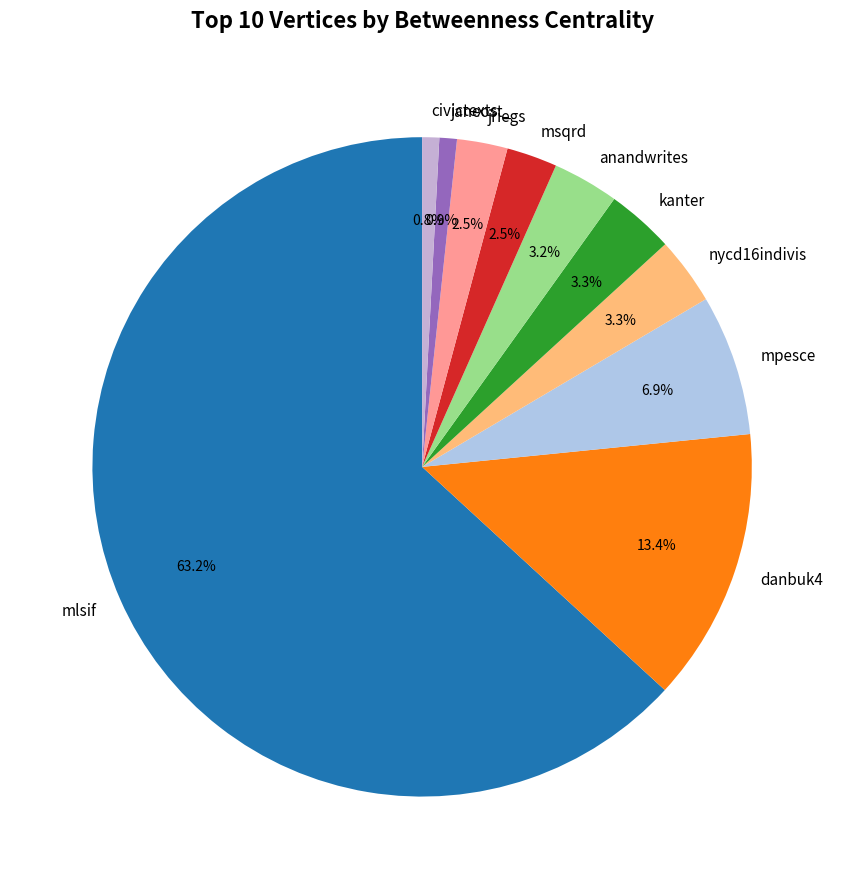

The mlsif slice represents 78% of the pie. True or false?

False